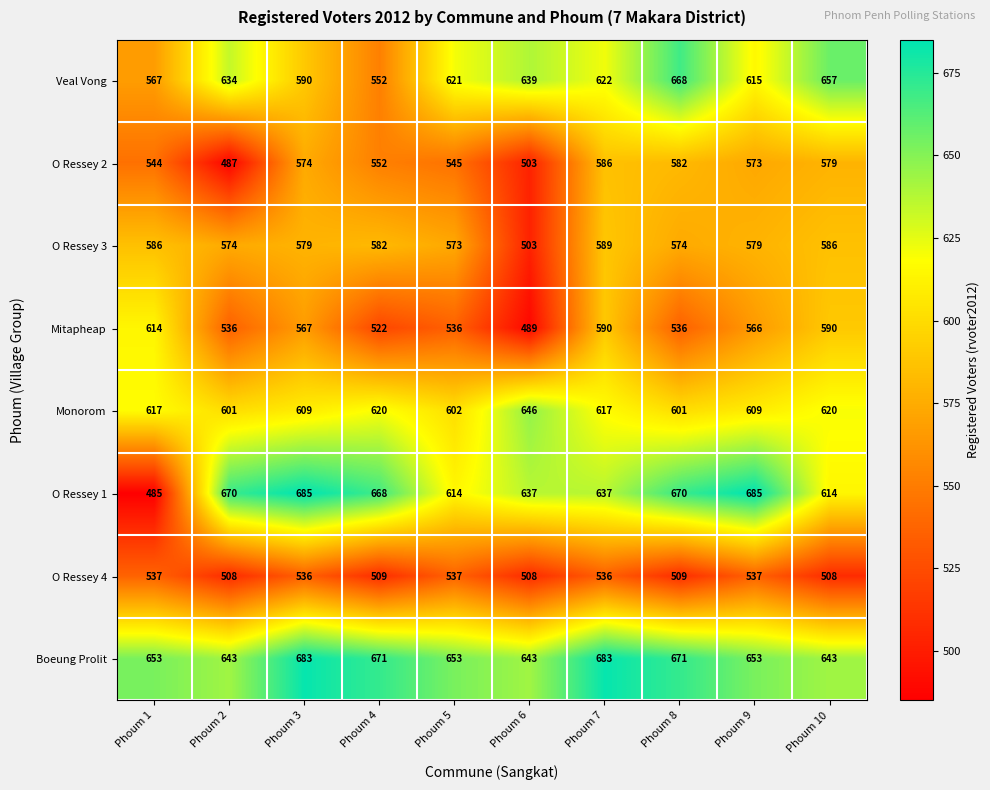

What is the difference between the maximum and second lowest values in the O Ressey 1 series?

71